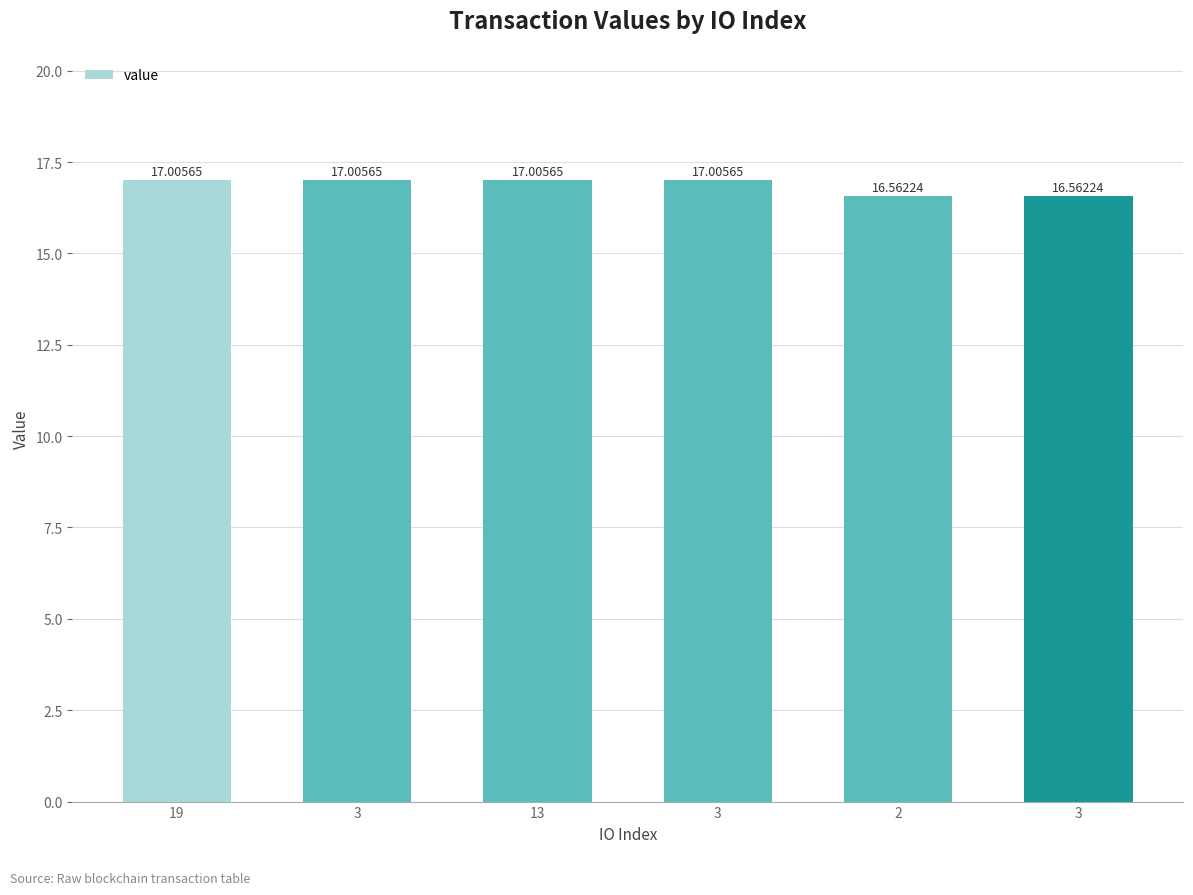

What is the difference between the values at 3 and 2?

0.4